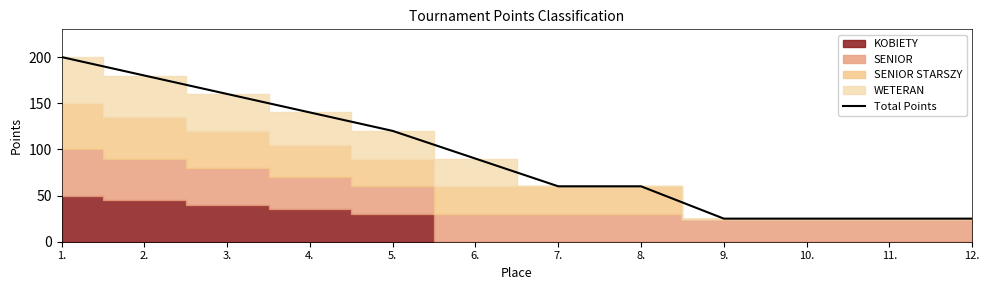

What is the ratio of the value at 12. to the value at 9.?

1.0